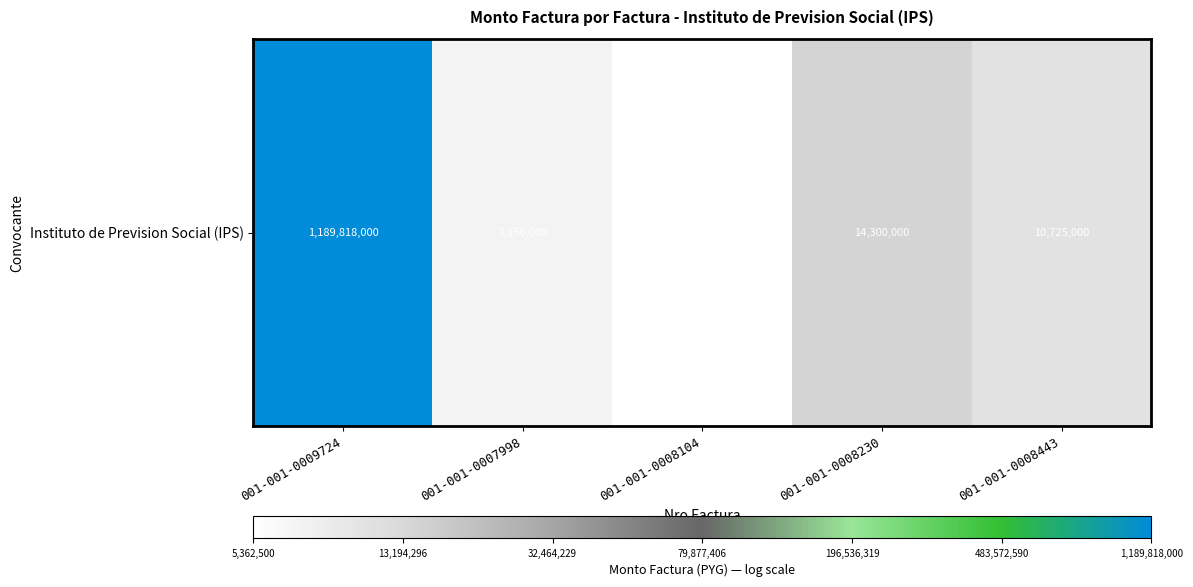

List the labels in order of value, largest first.

001-001-0009724, 001-001-0008230, 001-001-0008443, 001-001-0007998, 001-001-0008104